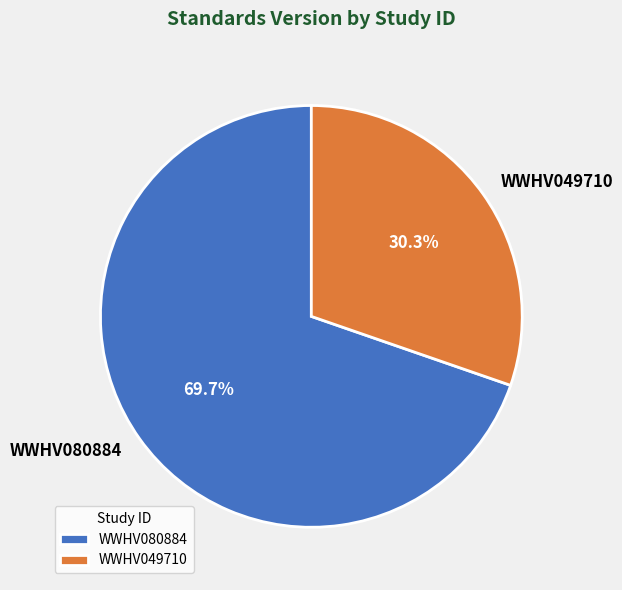

How many slices are in this pie chart?

2